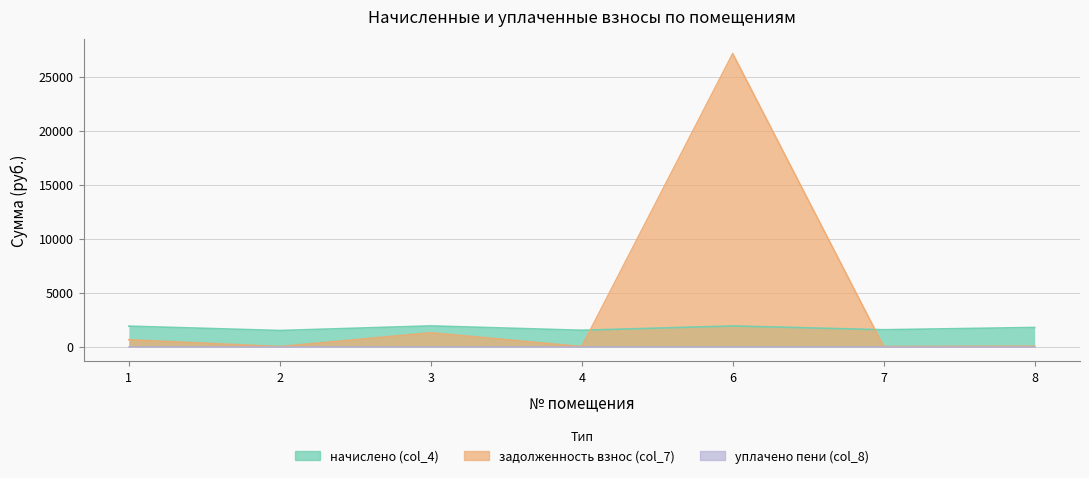

Between 3 and 8, which series saw the biggest shift?

задолженность взнос (col_7)